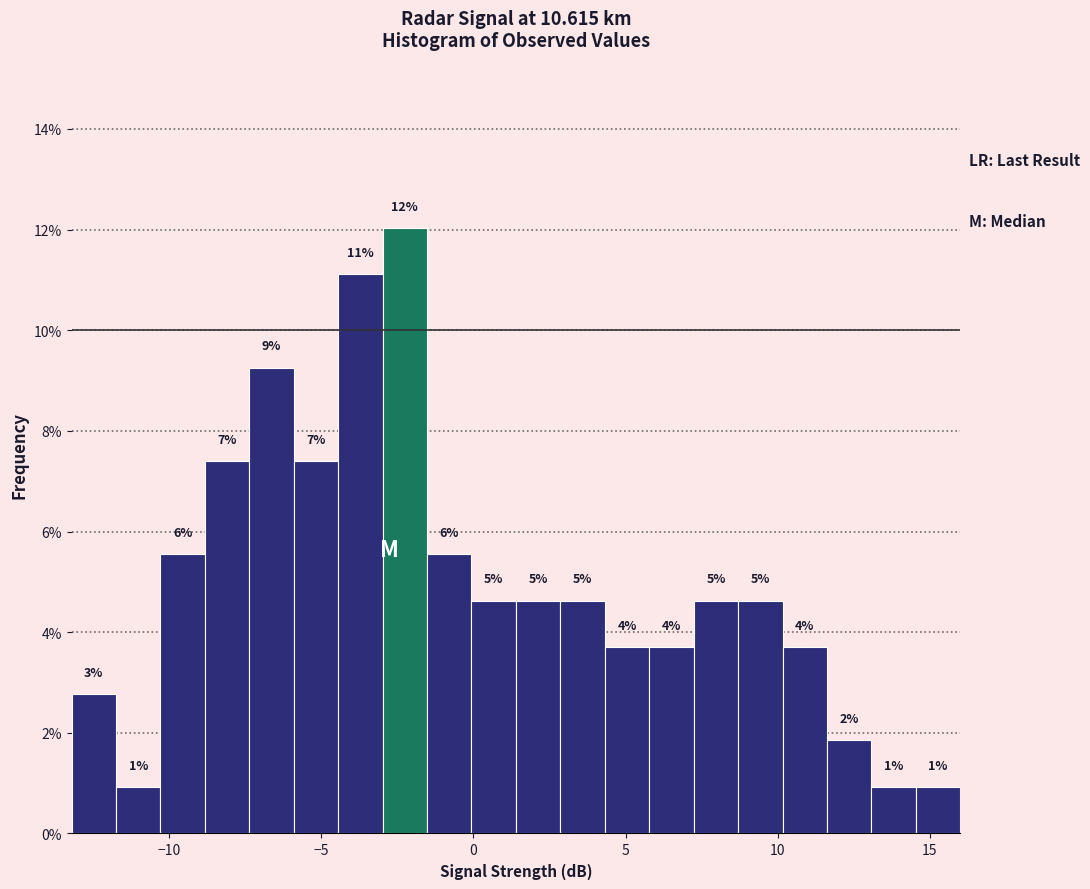

Read against the x-axis, roughly where is the centre of the tallest bar?

-2.0